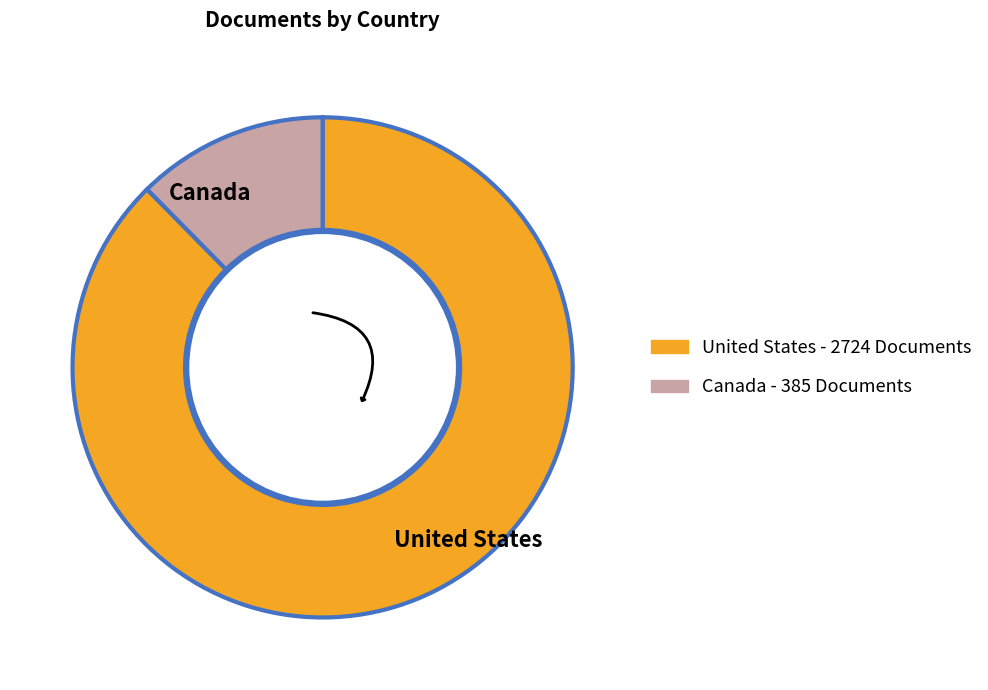

What is the largest slice in the pie chart?

United States